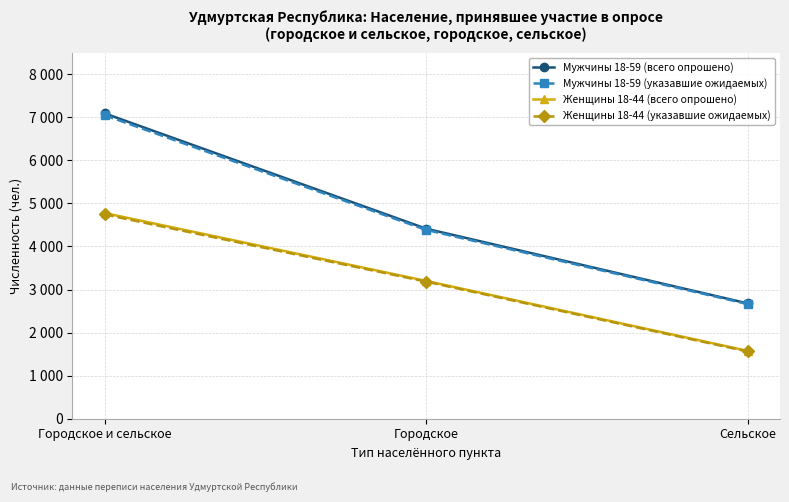

What is the lowest value of the Женщины 18-44 (всего опрошено) series?

1576